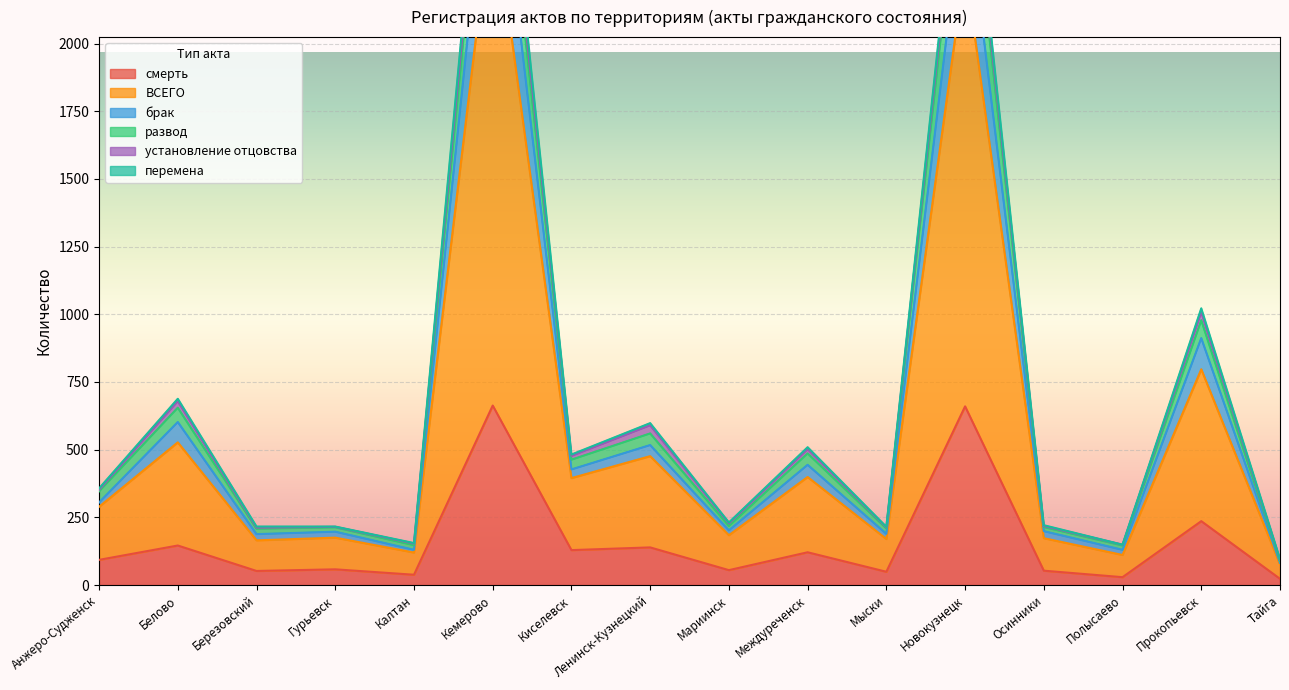

At which label is смерть closest to 343?

Прокопьевск